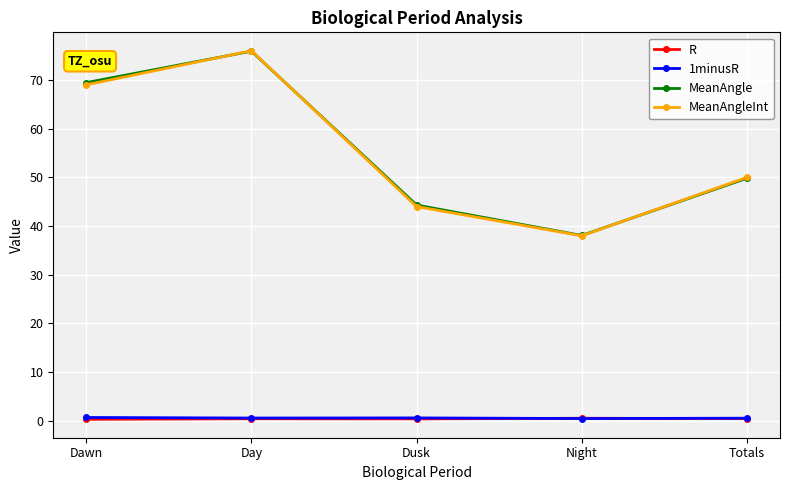

Which series changed the most between Dawn and Night?

MeanAngle